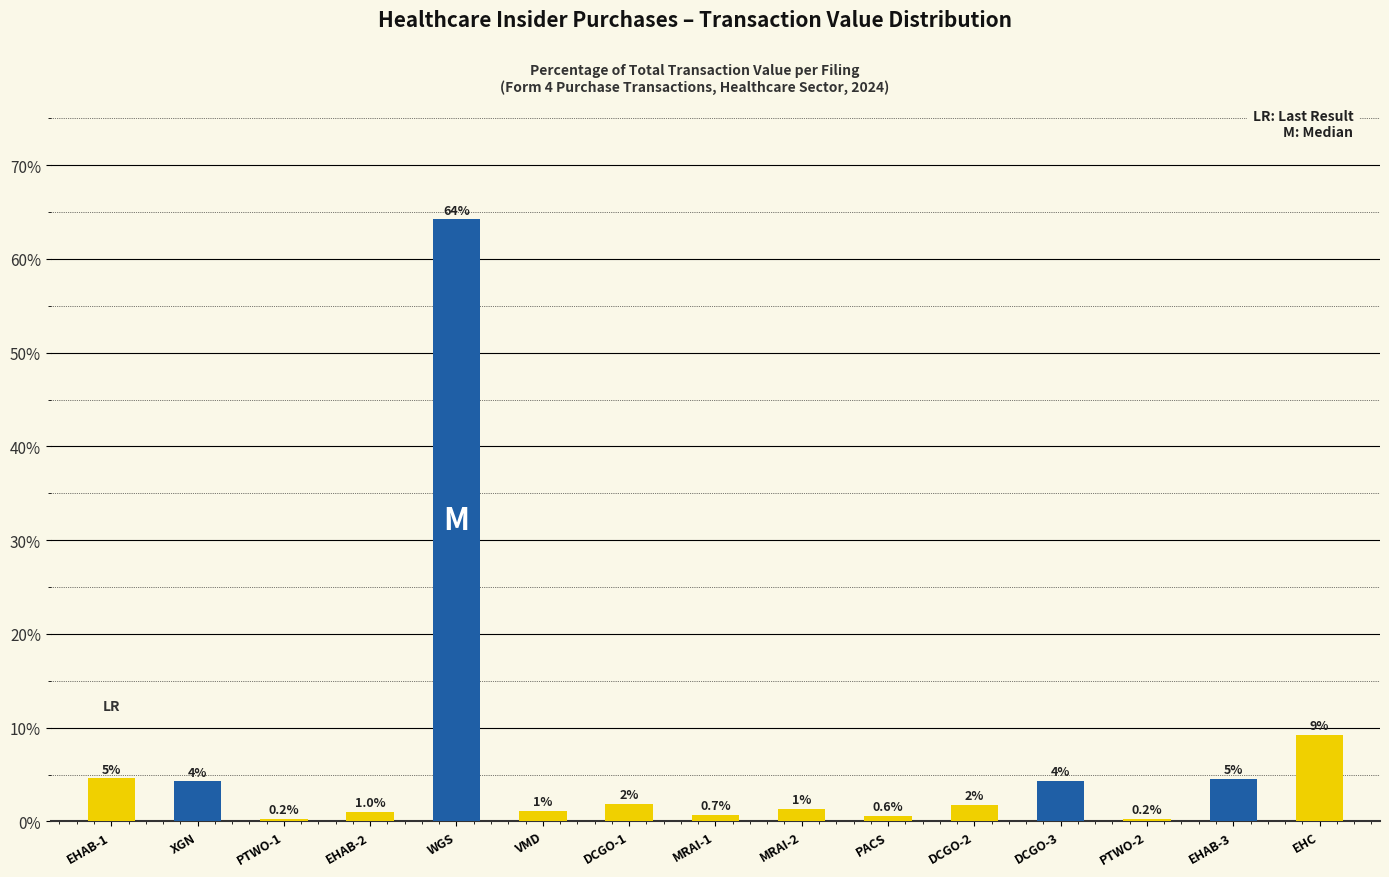

What is the change in value from MRAI-2 to PACS?

-0.8